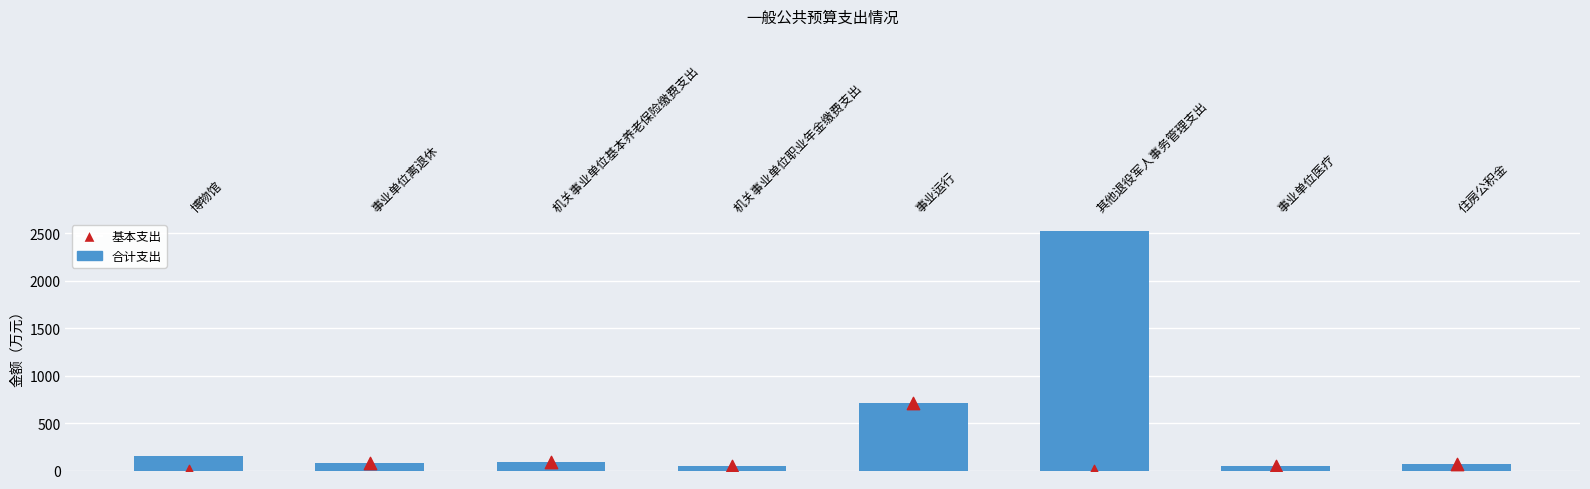

At how many categories does at least one series exceed 995?

1